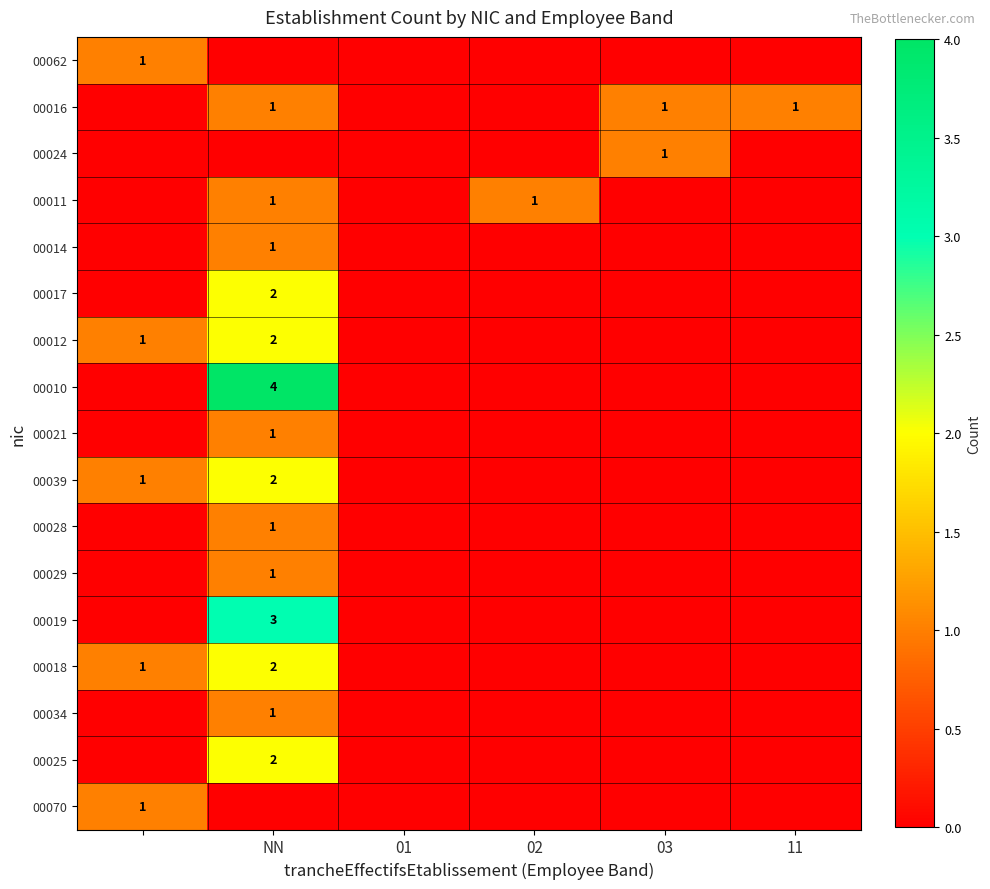

The value of 00028 at NN is 1. True or false?

True